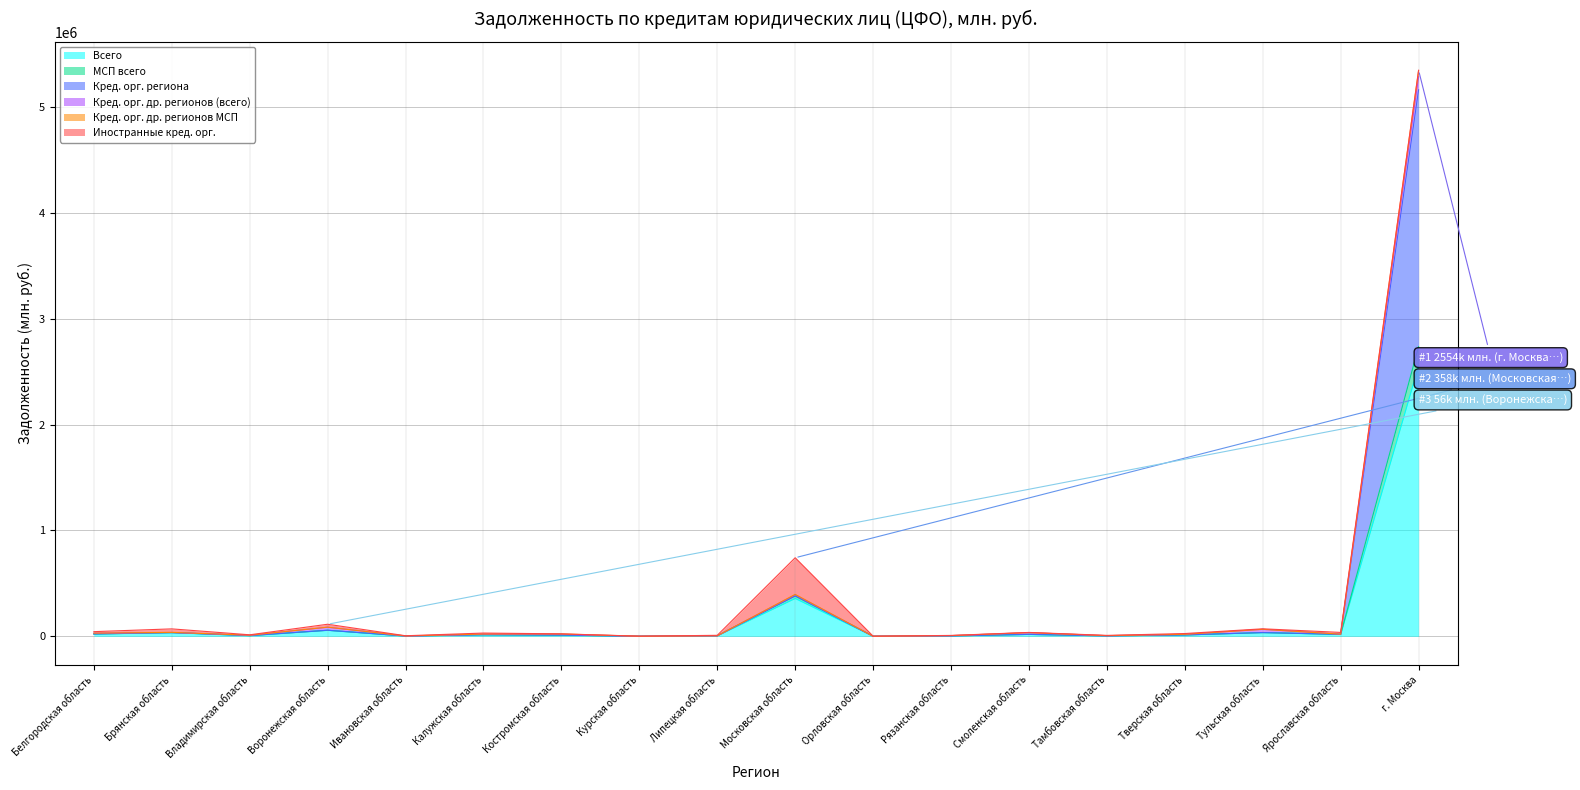

True or false: МСП всего has a value of 8289 at Тверская область.

False